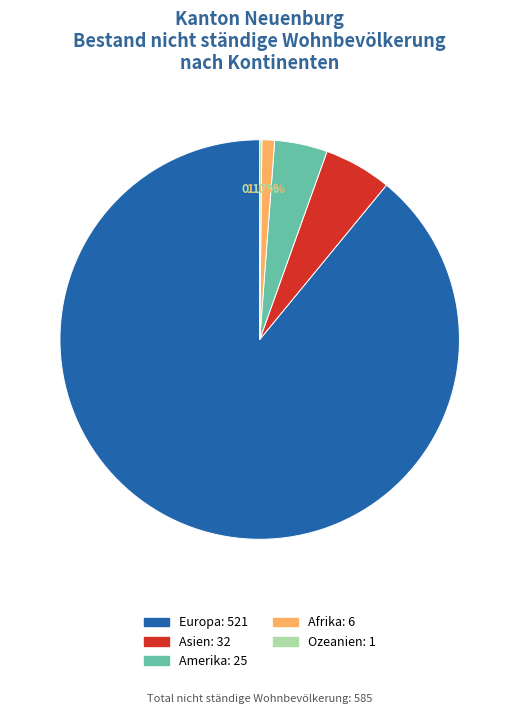

Is there a majority slice in this chart?

Yes